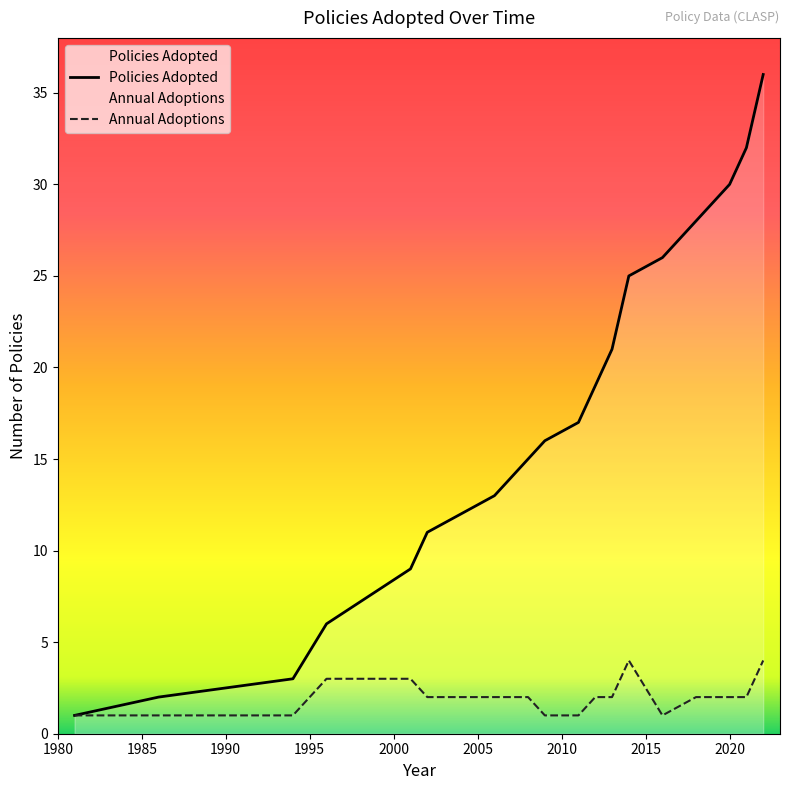

What is the value of the 28th point from the left?

2018